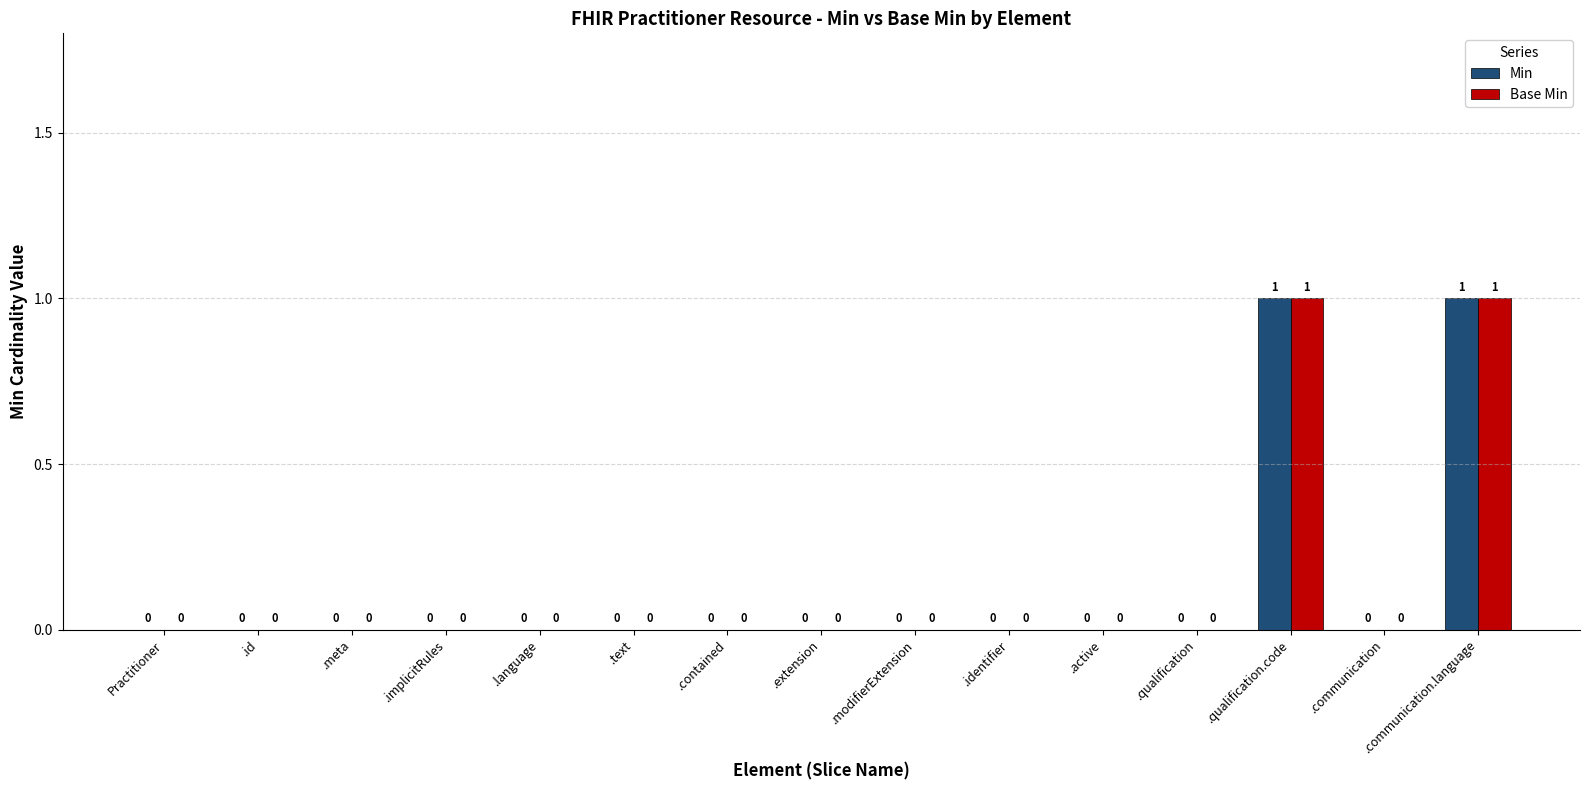

Are the bars grouped side by side (vs. stacked)?

Yes